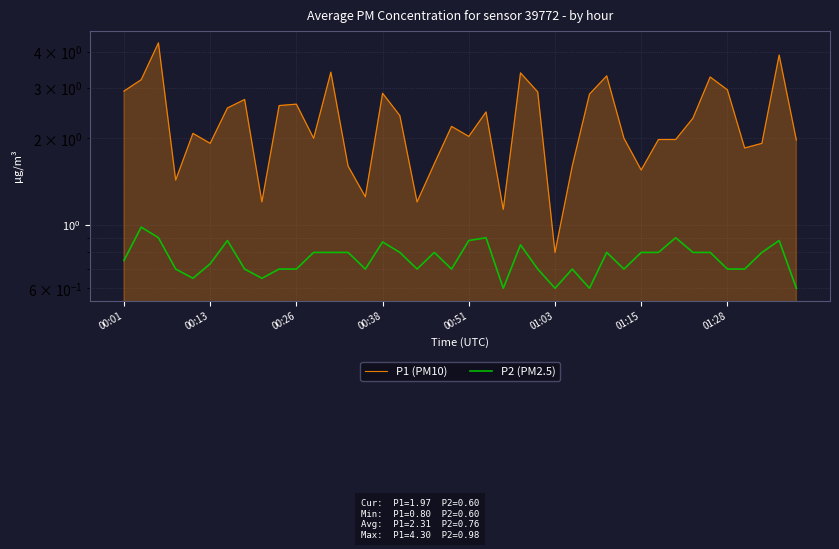

True or false: P1 (PM10) has more than 1 interior local peaks.

True